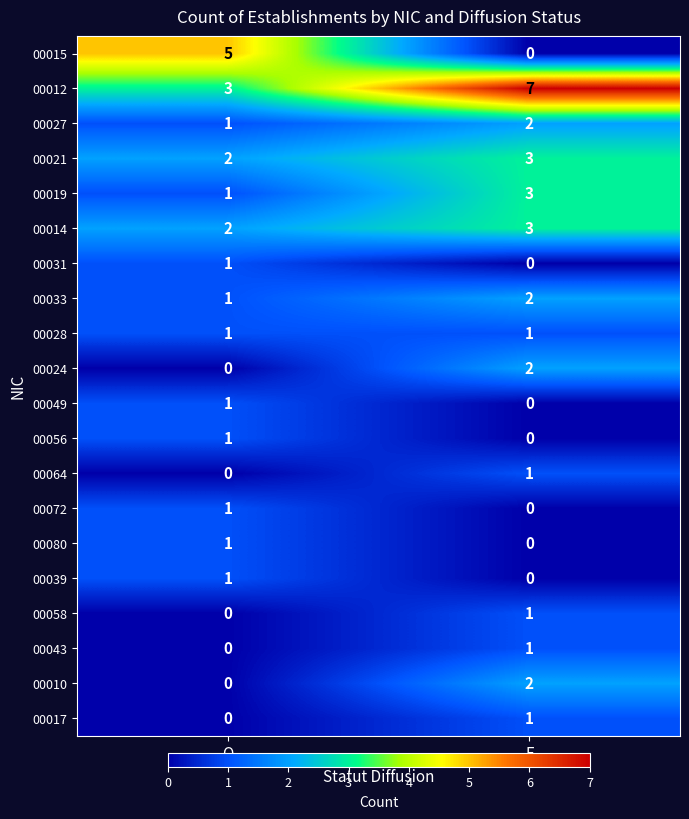

Between O and F, which series saw the biggest shift?

00015